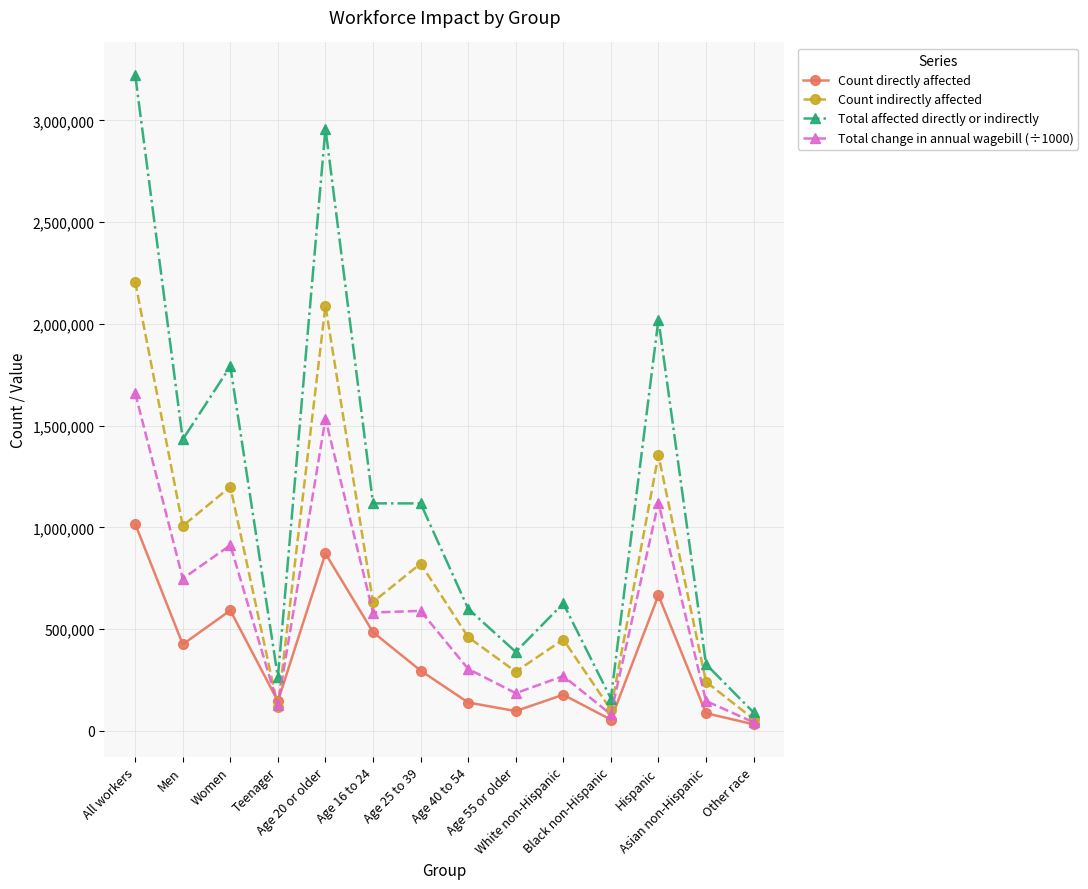

True or false: Count directly affected has more than 0 interior local peaks.

True